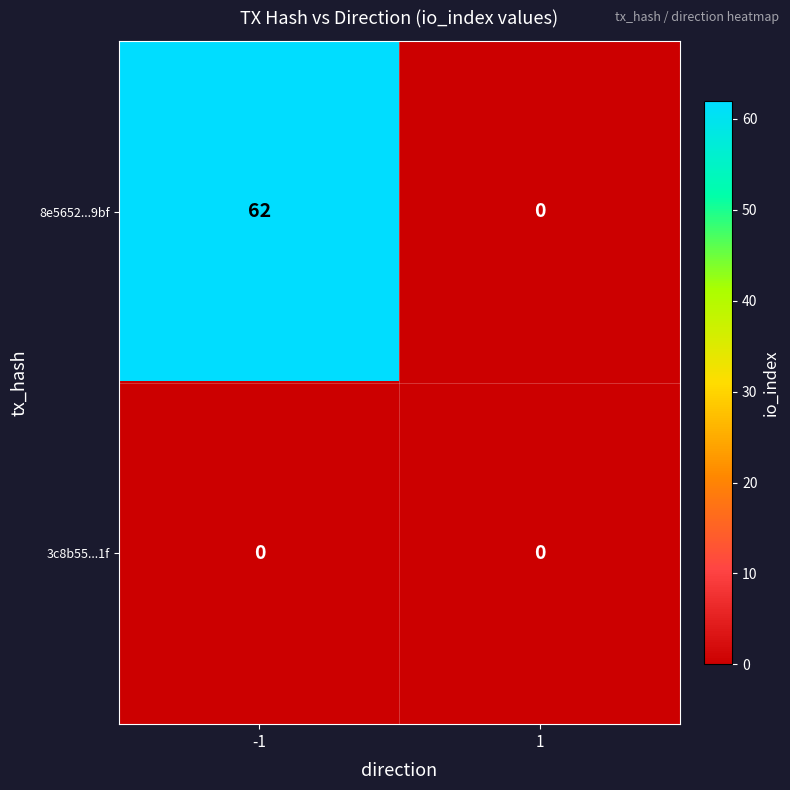

Rank the series by their maximum value, from highest to lowest.

8e5652...9bf, 3c8b55...1f